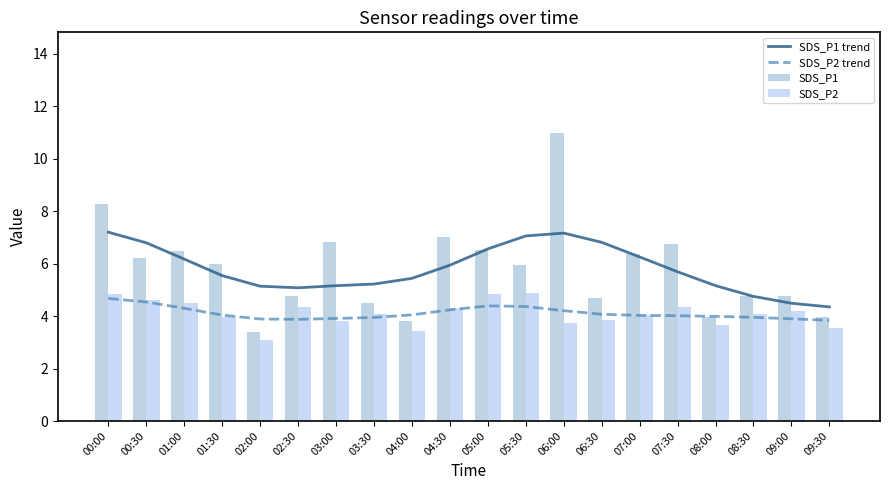

What position from the left is 04:30?

10